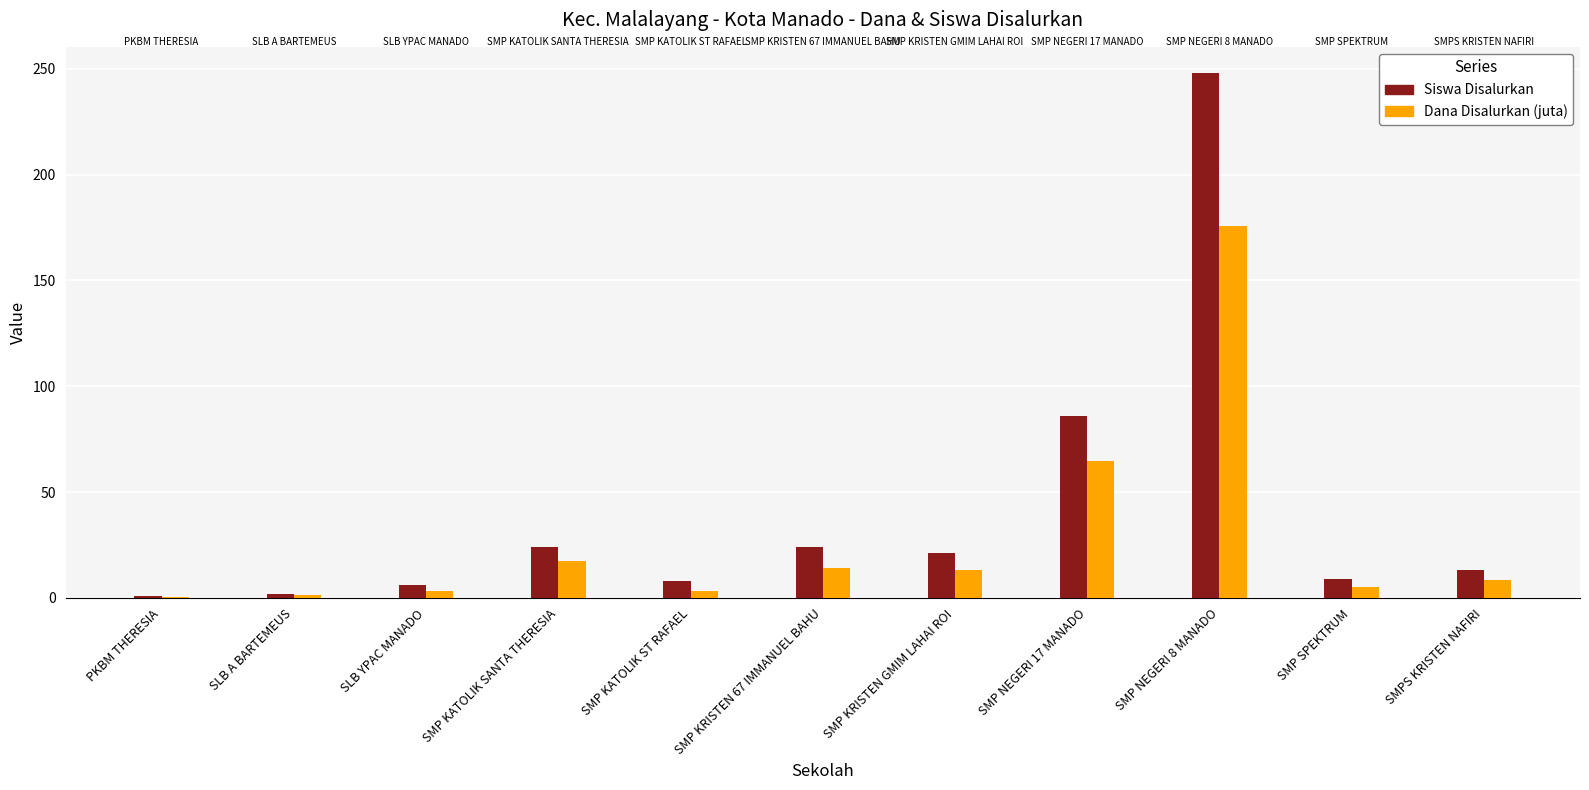

Which series changed the most between SMP KATOLIK ST RAFAEL and SMP NEGERI 8 MANADO?

Siswa Disalurkan